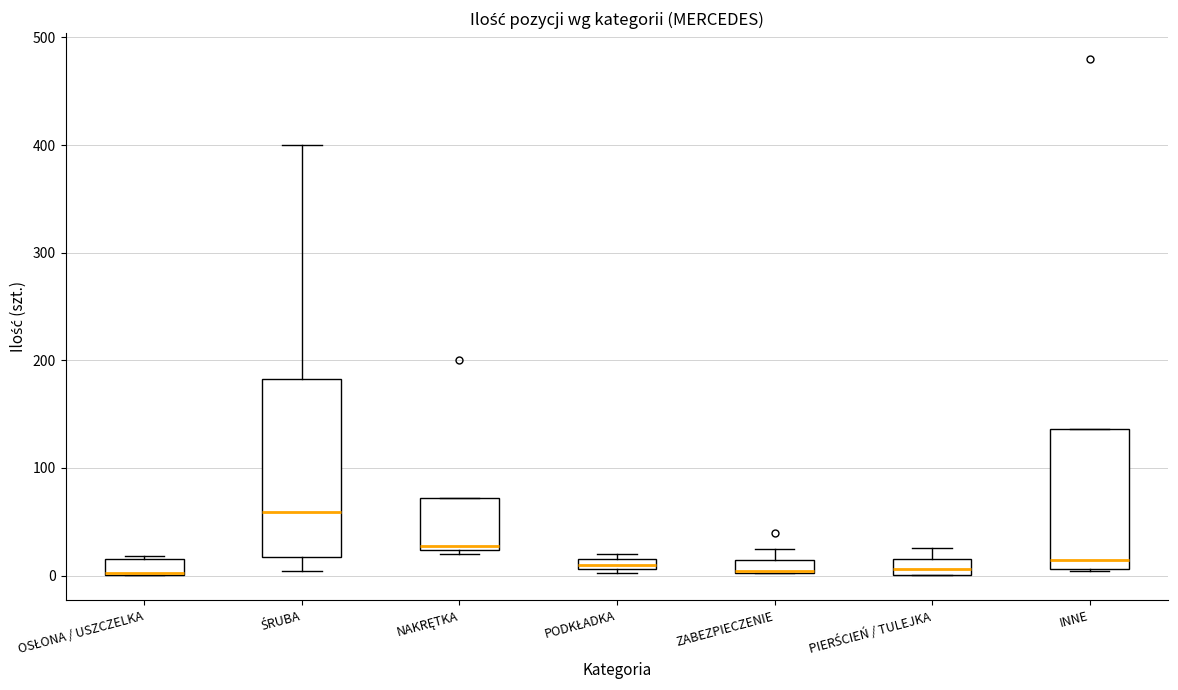

Where is the upper edge of the box for ŚRUBA on the y-axis? The values are not printed on the chart, so give them approximately, as read against the axis.

180